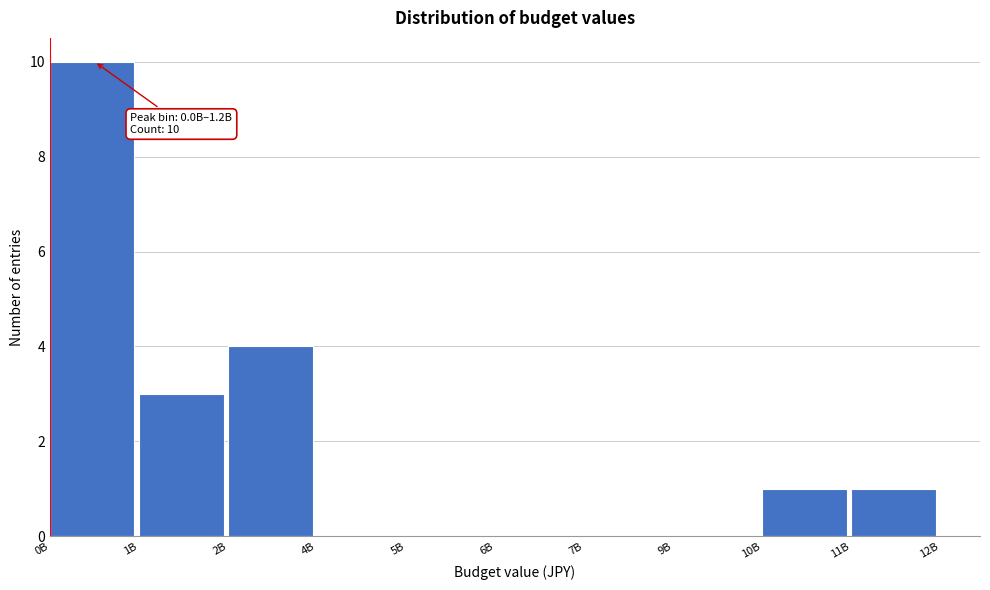

Reading right to left, extract all data points from this chart.

11B=1	10B=1	9B=0	7B=0	6B=0	5B=0	4B=0	2B=4	1B=3	0B=10